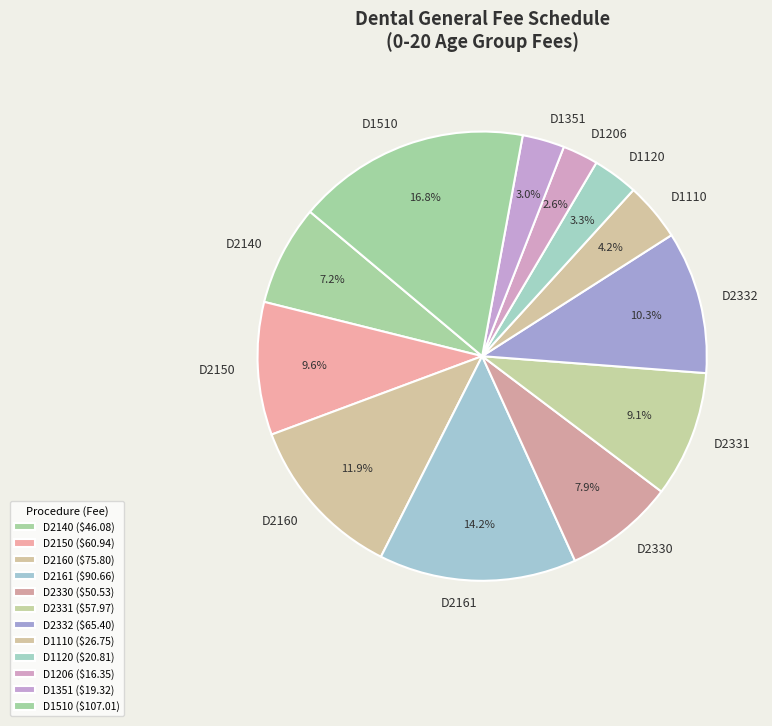

What percentage is NOT represented by D1120?

96.7%